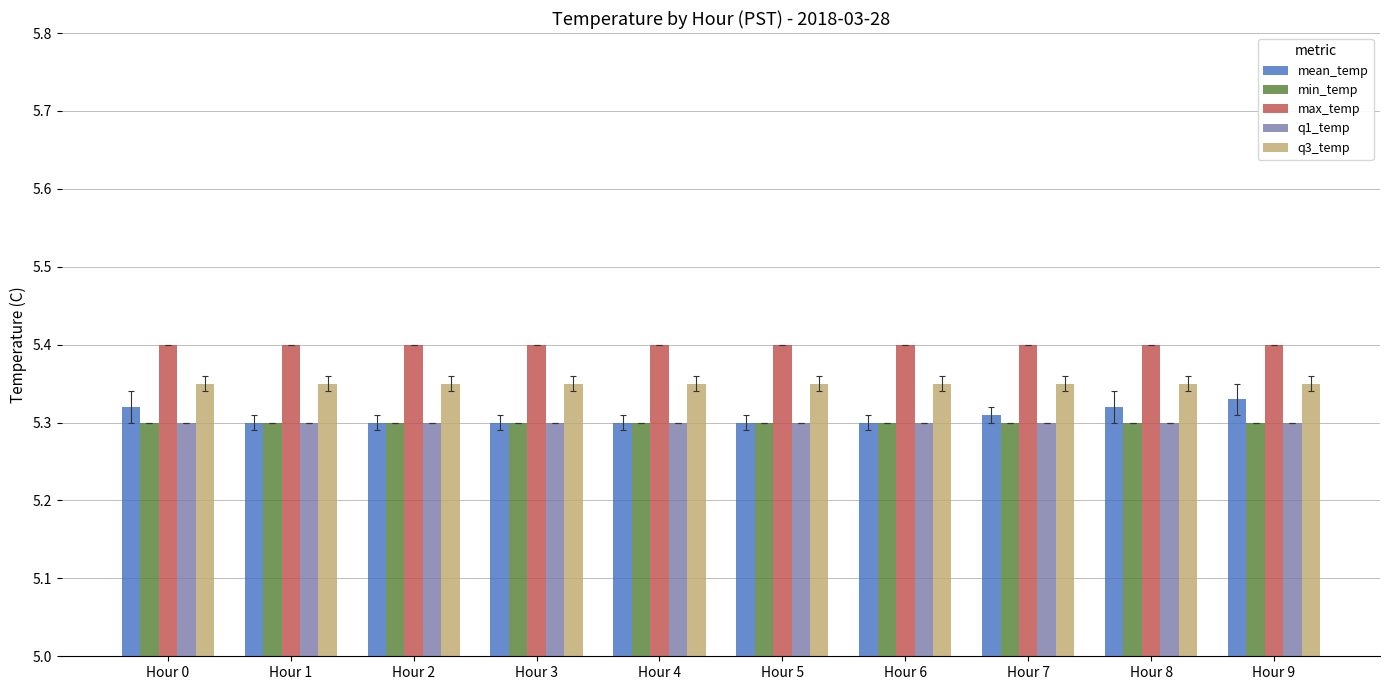

Count the mean_temp values in the range 5 to 6.

10